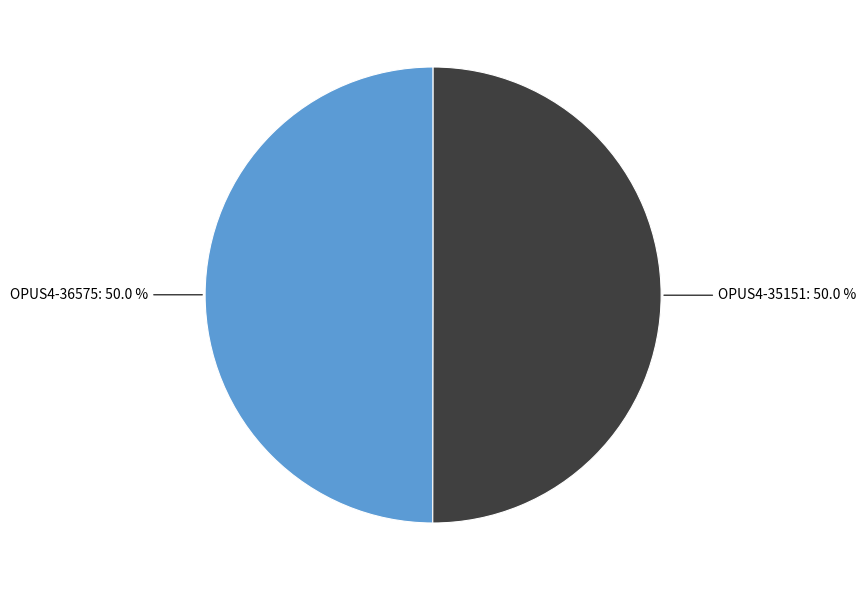

Combined, what portion of the pie is OPUS4-35151 and OPUS4-36575?

100.0%